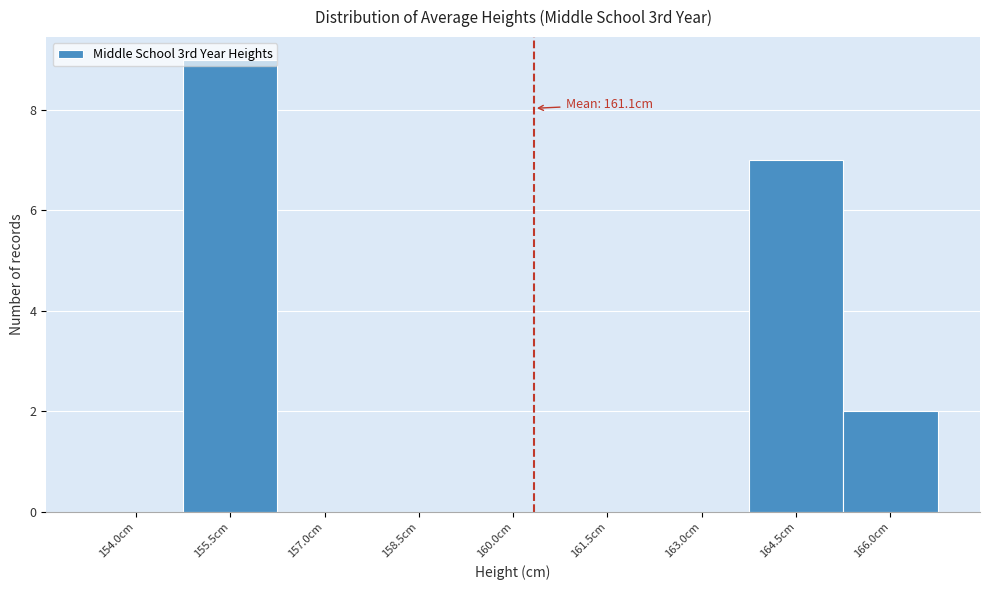

At which label is the value closest to 4?

166.0cm